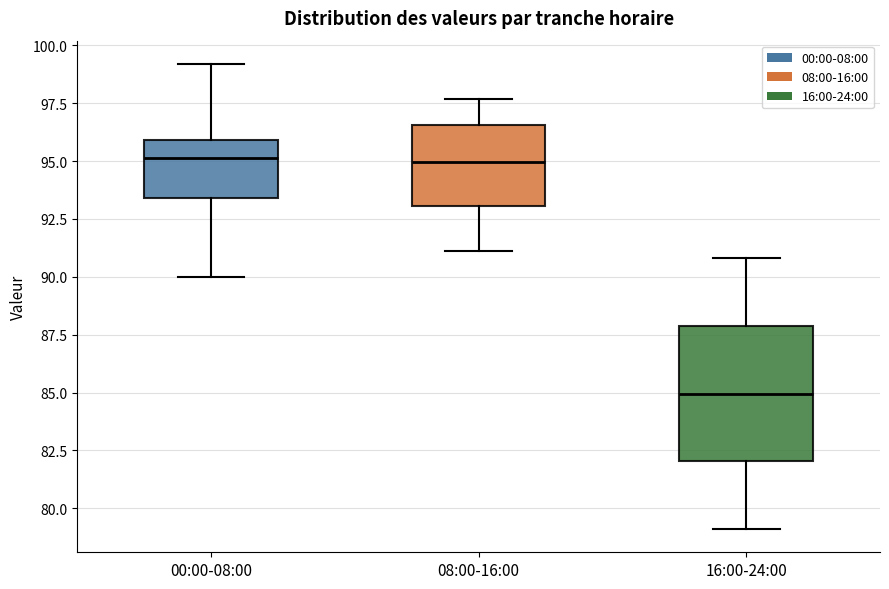

Where does the median line of the box for 16:00-24:00 sit on the y-axis? The values are not printed on the chart, so give them approximately, as read against the axis.

85.0